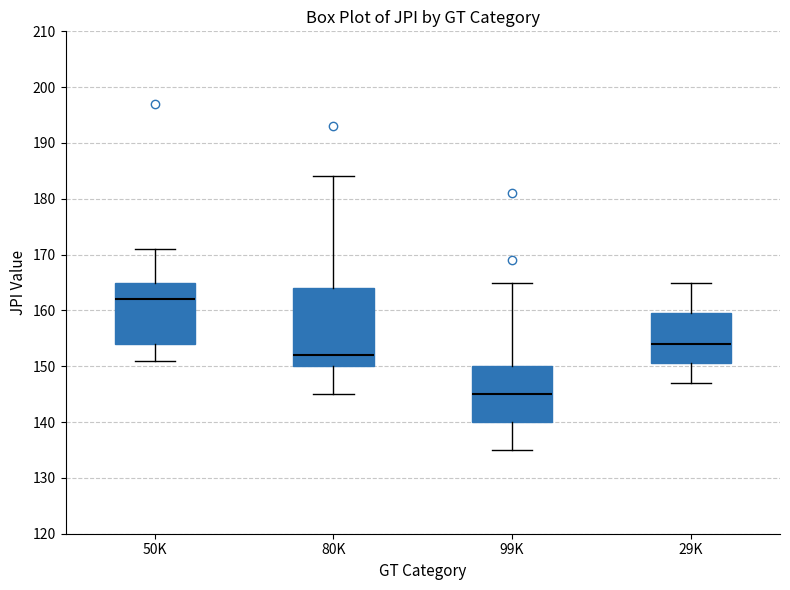

Where does the upper whisker of the box for 29K end on the y-axis? The values are not printed on the chart, so give them approximately, as read against the axis.

165